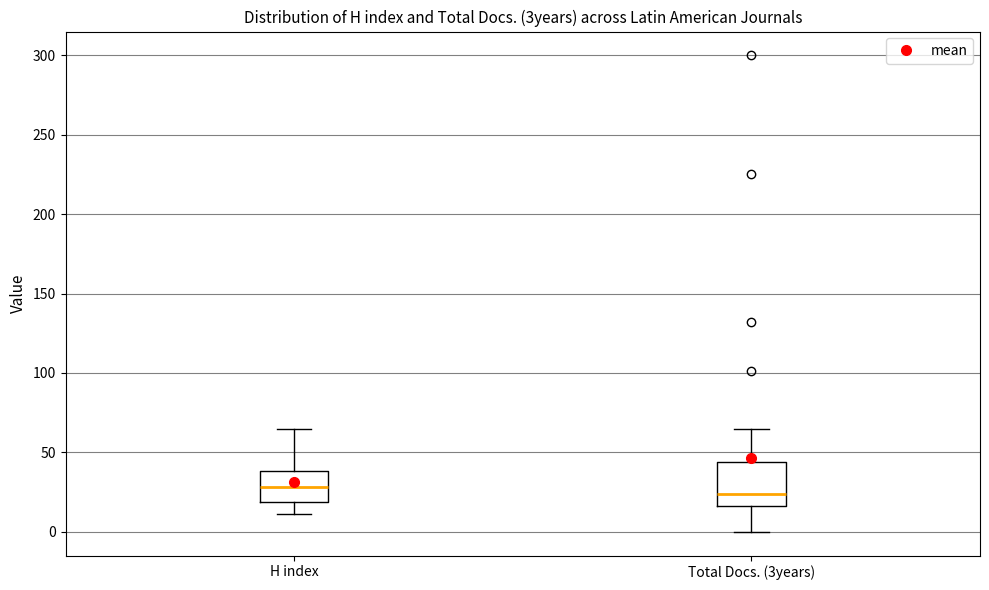

Which box is the tallest, from its lower edge to its upper edge?

Total Docs. (3years)